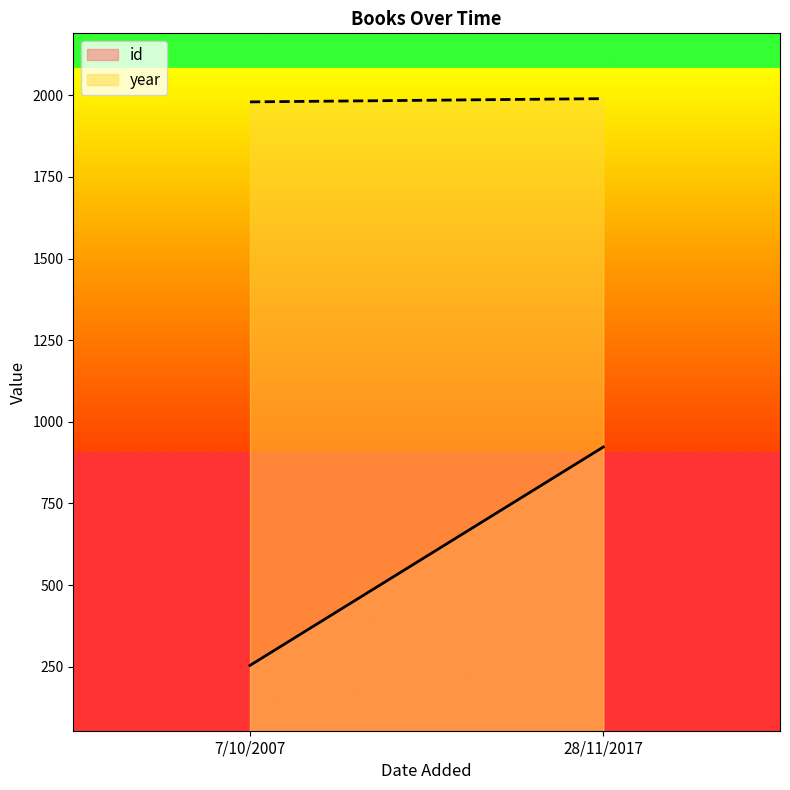

Which series has the largest range (max minus min)?

id